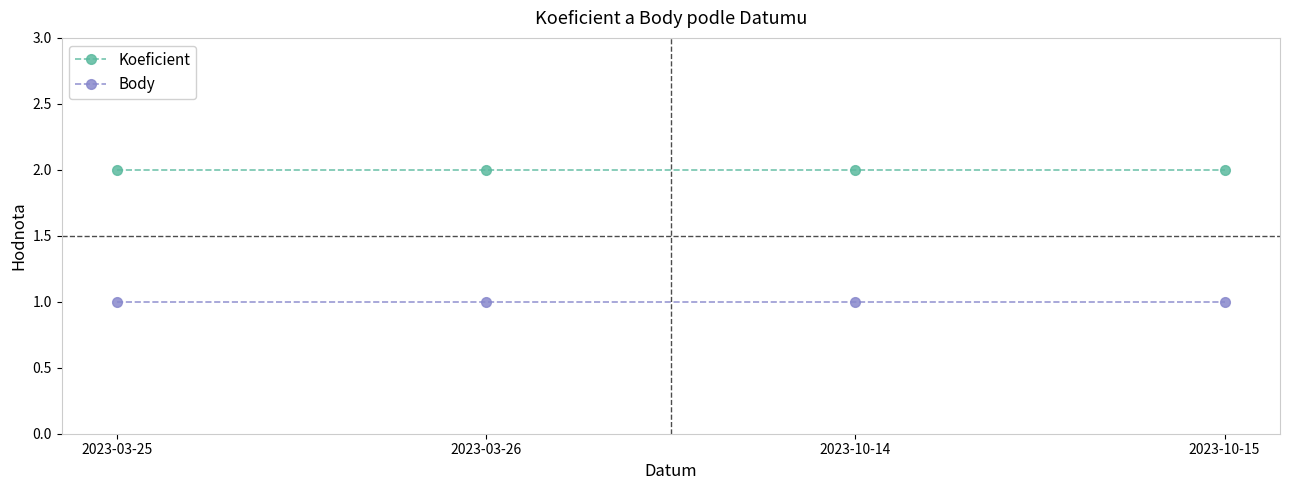

Reading right to left, transcribe all the data shown in this chart.

Koeficient: 2	2	2	2
Body: 1	1	1	1